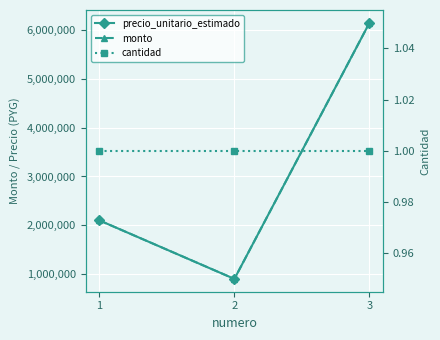

What is the value of the monto point at the 3rd from the left?

6150000